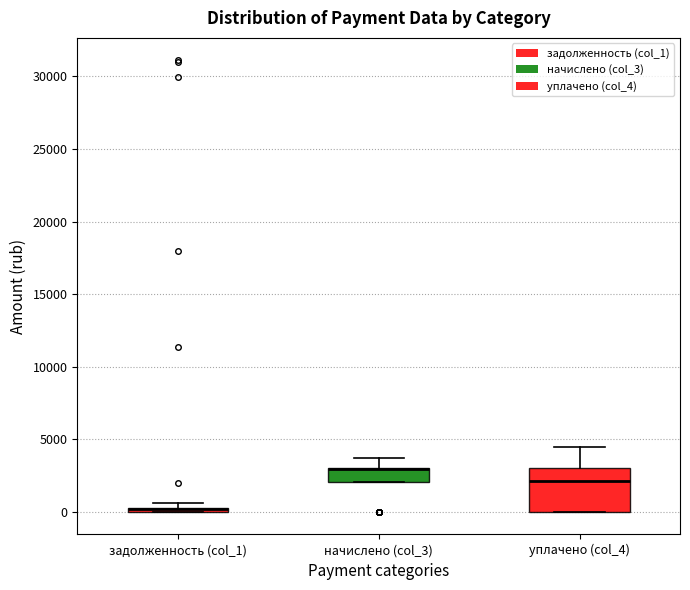

Where does the upper whisker of the box for начислено (col_3) end on the y-axis? The values are not printed on the chart, so give them approximately, as read against the axis.

3500